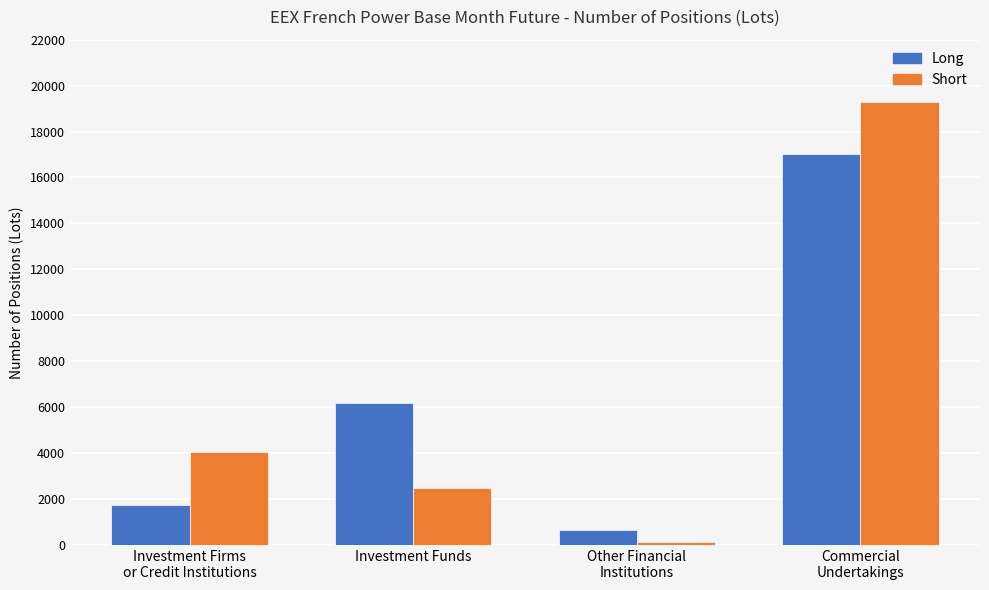

How many groups of bars are there?

4